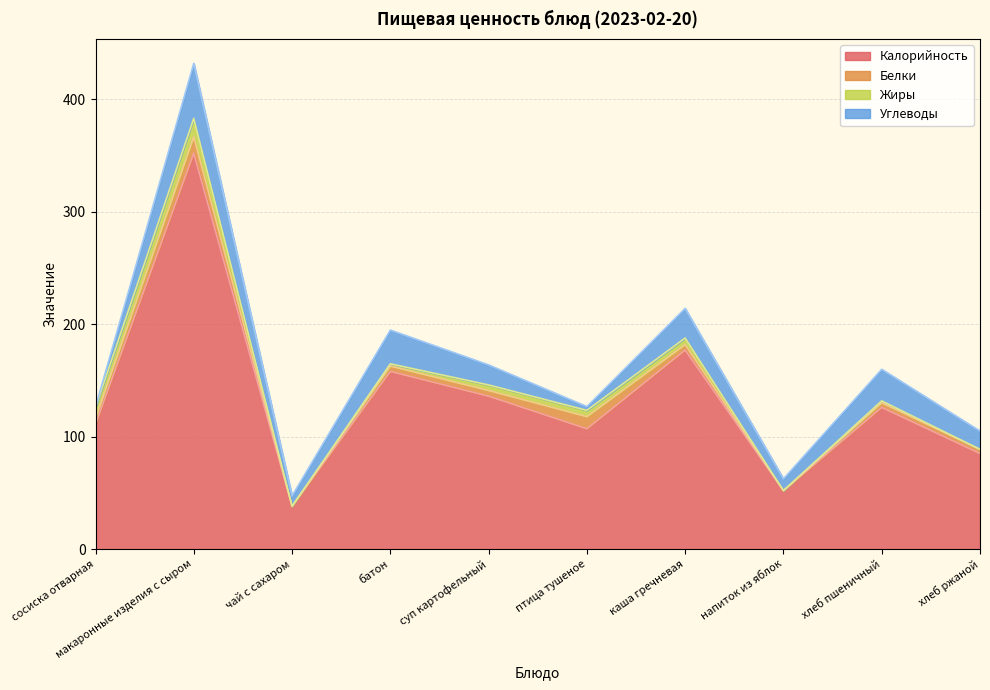

Where does the Углеводы series first go above 17?

макаронные изделия с сыром